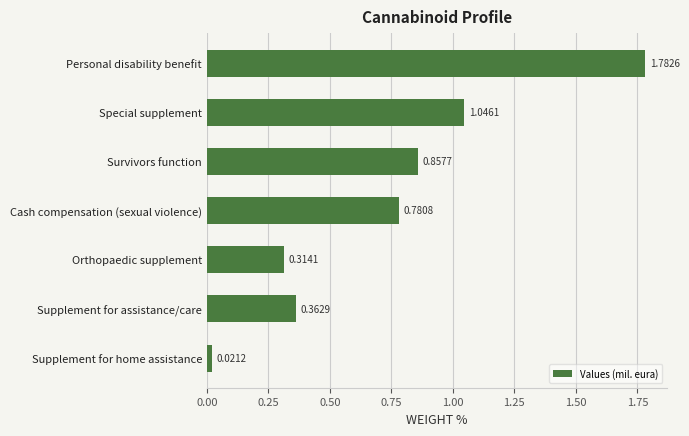

Which has a higher value, Survivors function or Cash compensation (sexual violence)?

Survivors function